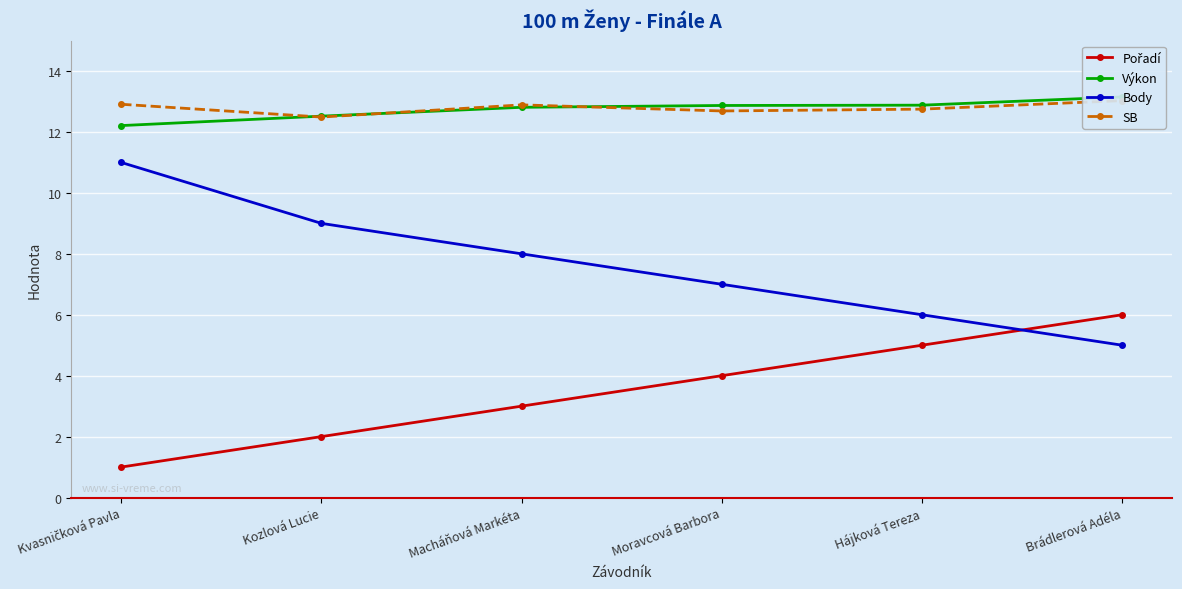

List the labels in order of Výkon value, smallest first.

Kvasničková Pavla, Kozlová Lucie, Macháňová Markéta, Moravcová Barbora, Hájková Tereza, Brádlerová Adéla